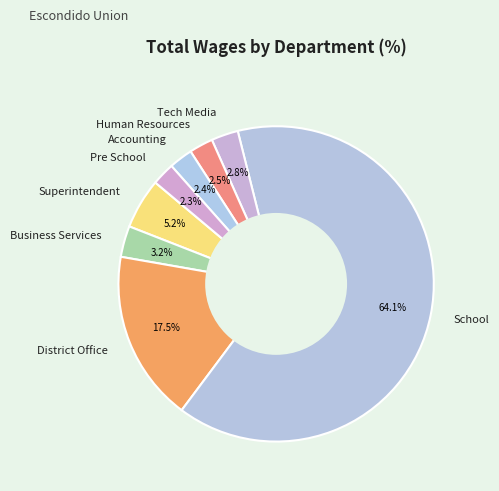

True or false: District Office accounts for 11% of the total.

False